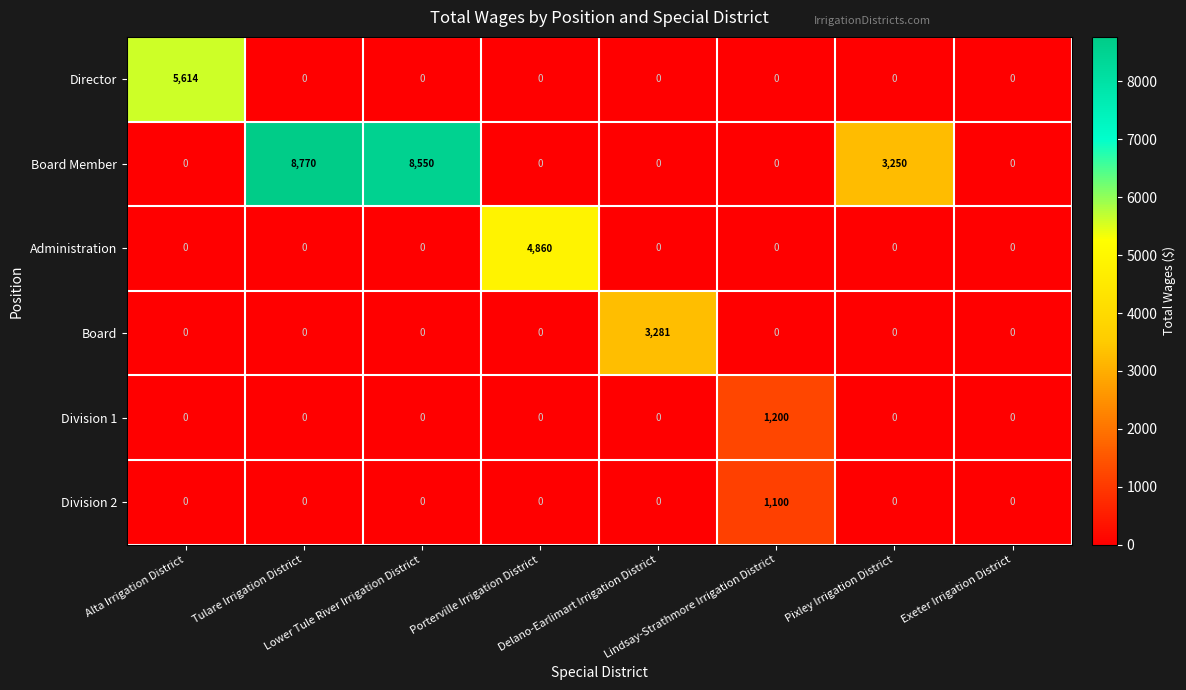

List the series in order of their peak value, highest first.

Board Member, Director, Administration, Board, Division 1, Division 2